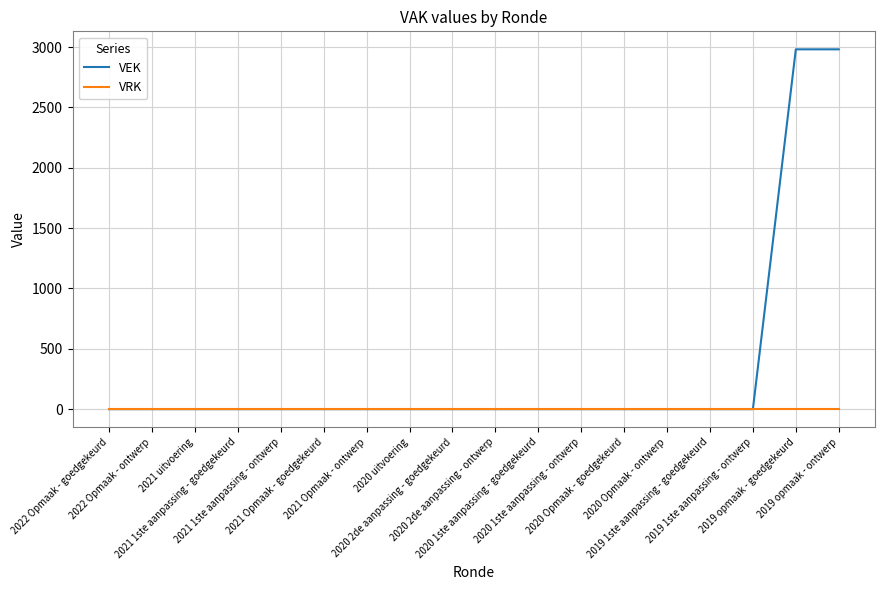

Is it true that VEK equals 0 at 2020 Opmaak - goedgekeurd?

True